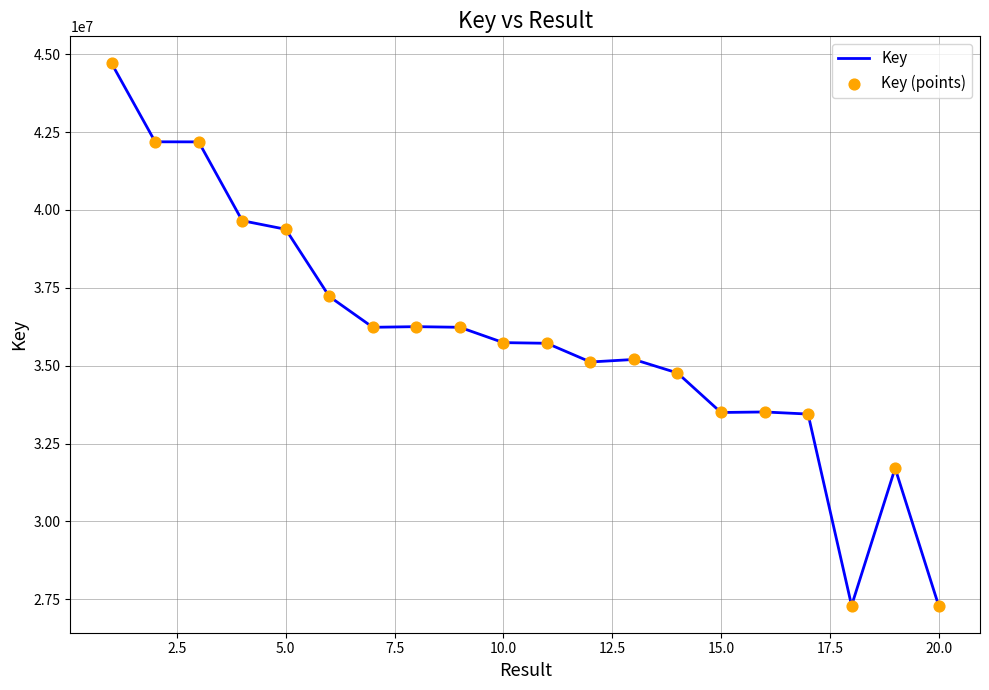

What is the difference between the maximum and minimum values?

17403048